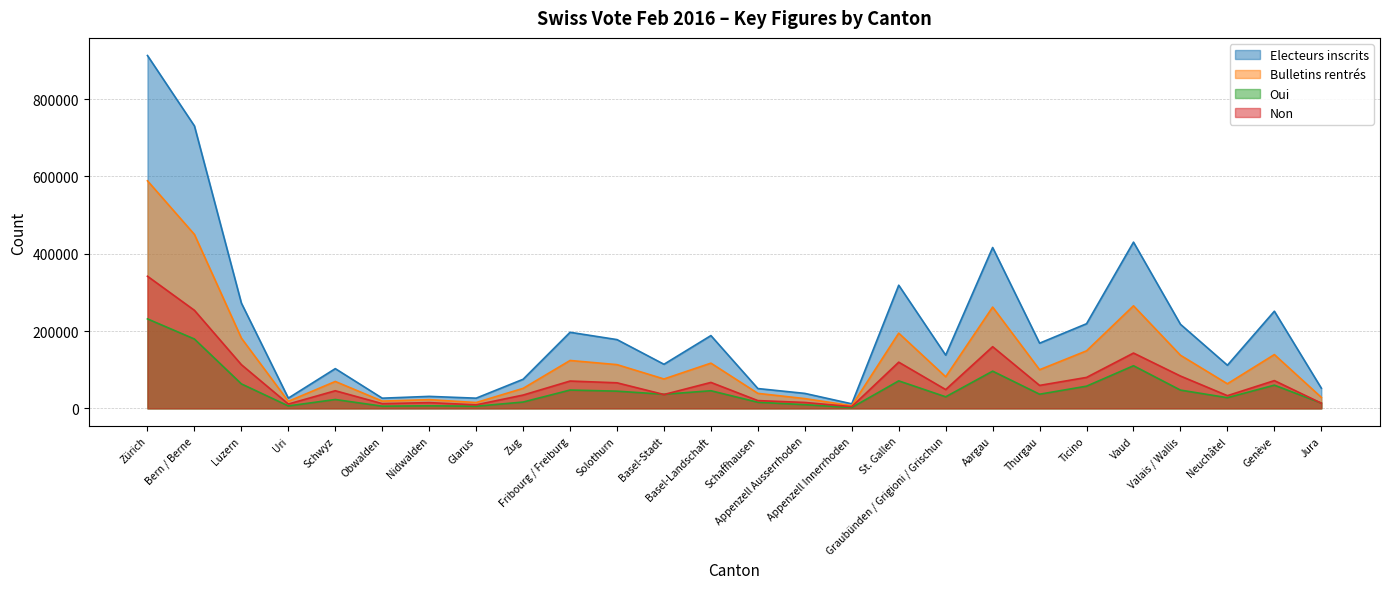

At which label does Bulletins rentrés first exceed 99867?

Zürich